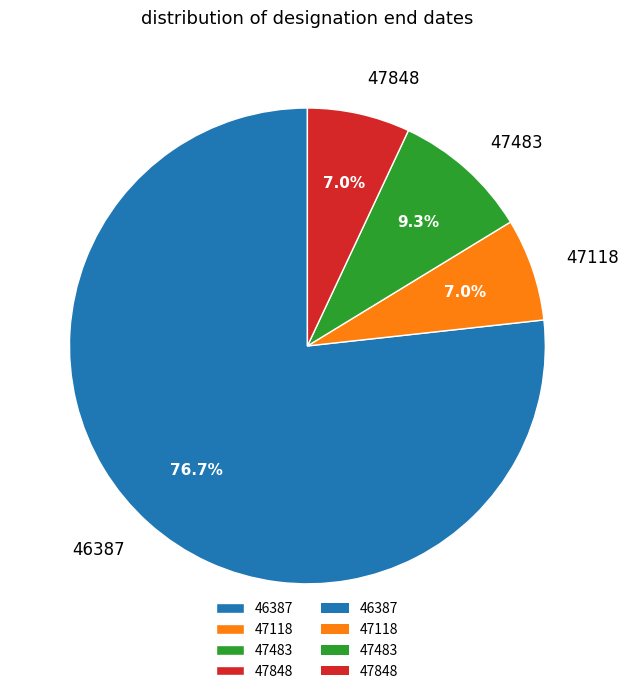

The 46387 slice represents 83% of the pie. True or false?

False